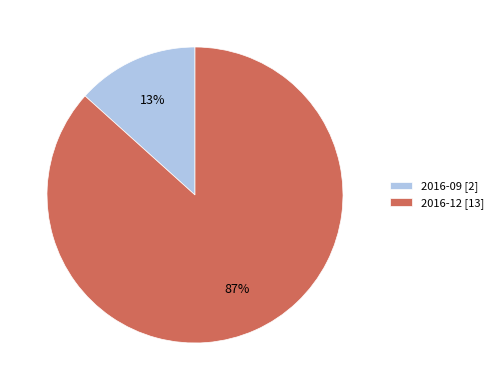

What is the smallest slice in the pie chart?

2016-09